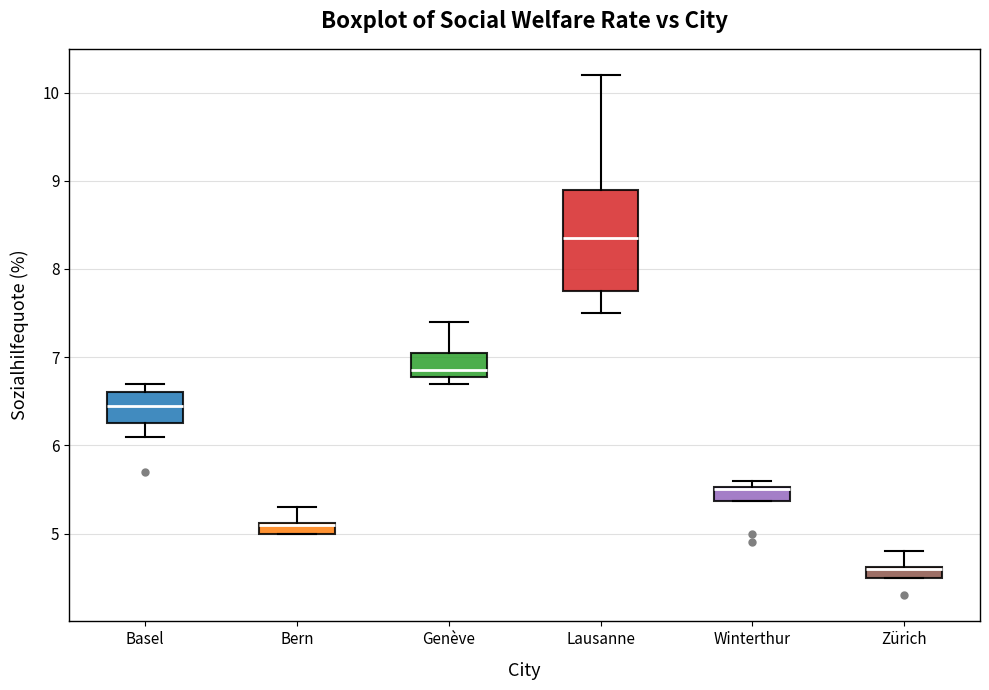

Which box is the tallest, from its lower edge to its upper edge?

Lausanne